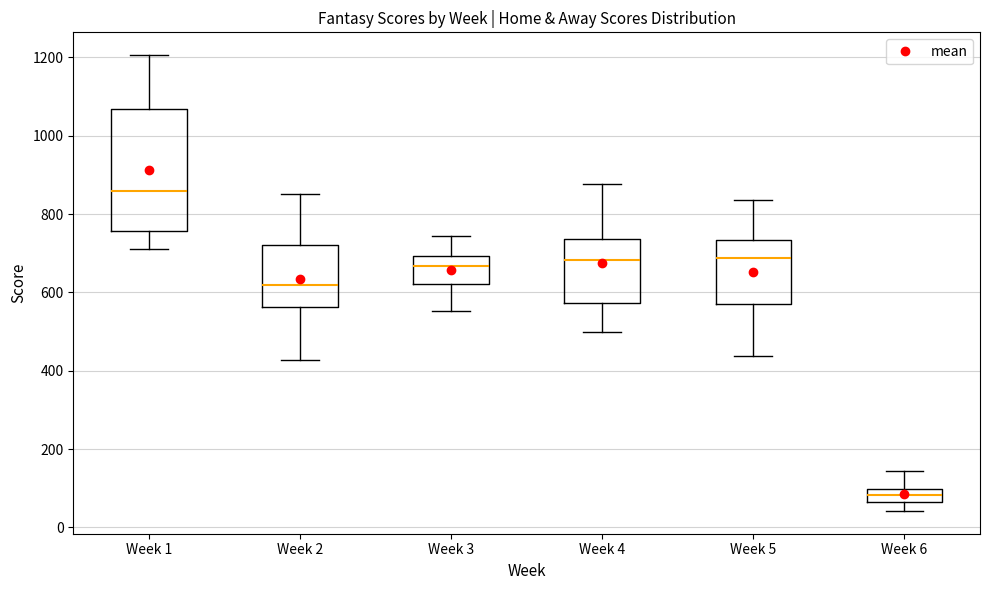

Reading left to right, read every box against the y-axis: the position of its median line, the range the box covers, and the ends of its whiskers. The values are not printed on the chart, so give them approximately, as read against the axis.

Week 1: median 860, box 760 to 1060, whiskers 720 to 1200
Week 2: median 620, box 560 to 720, whiskers 420 to 860
Week 3: median 660, box 620 to 700, whiskers 560 to 740
Week 4: median 680, box 580 to 740, whiskers 500 to 880
Week 5: median 680, box 580 to 740, whiskers 440 to 840
Week 6: median 80, box 60 to 100, whiskers 40 to 140